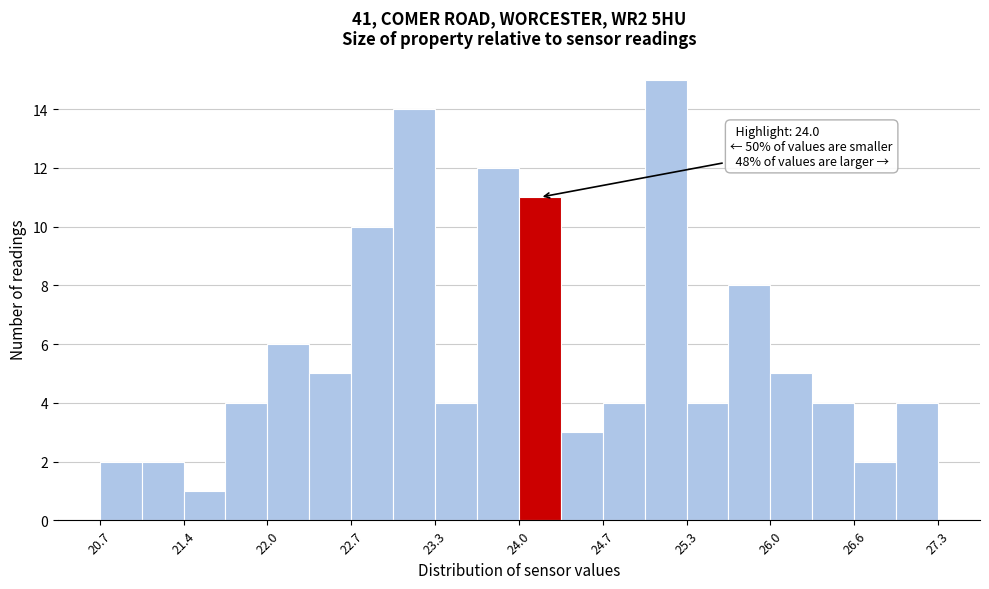

Around what value on the x-axis is the tallest bar? Give the approximate position of its centre, as read against the axis.

25.2